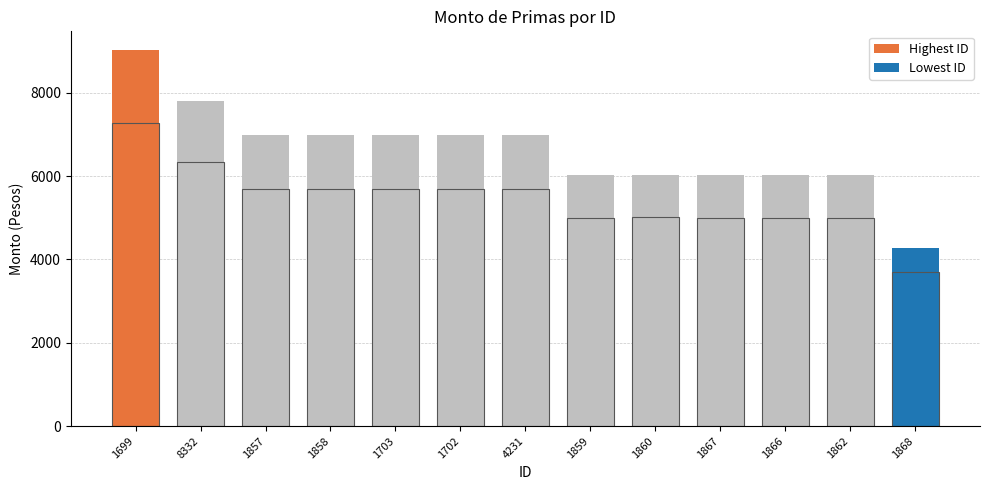

Between 1866 and 1699, which is larger?

1699